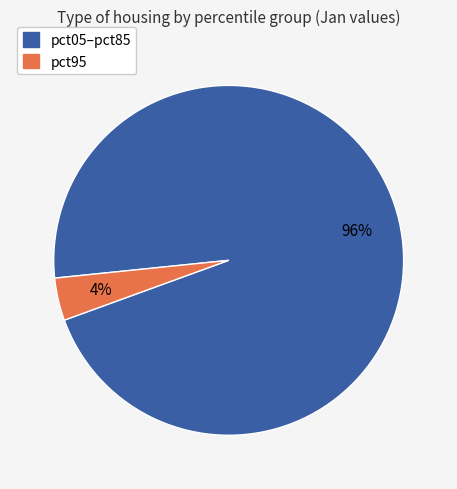

Does any single category account for the majority?

Yes